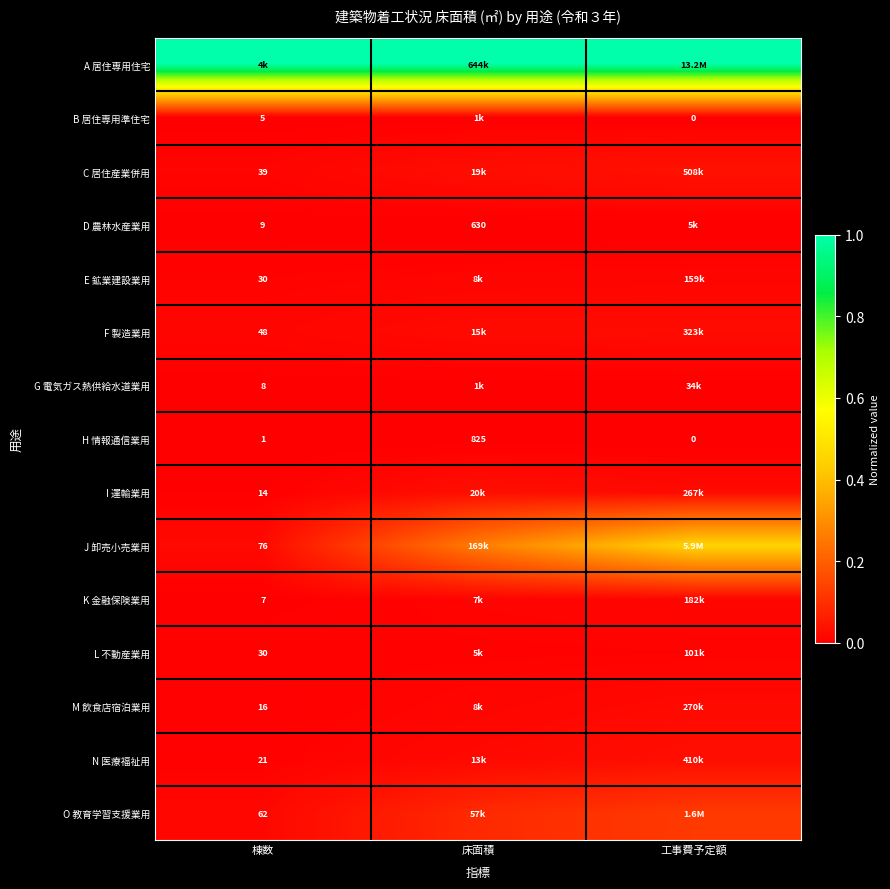

Where is H 情報通信業用 nearest to the value 412?

棟数